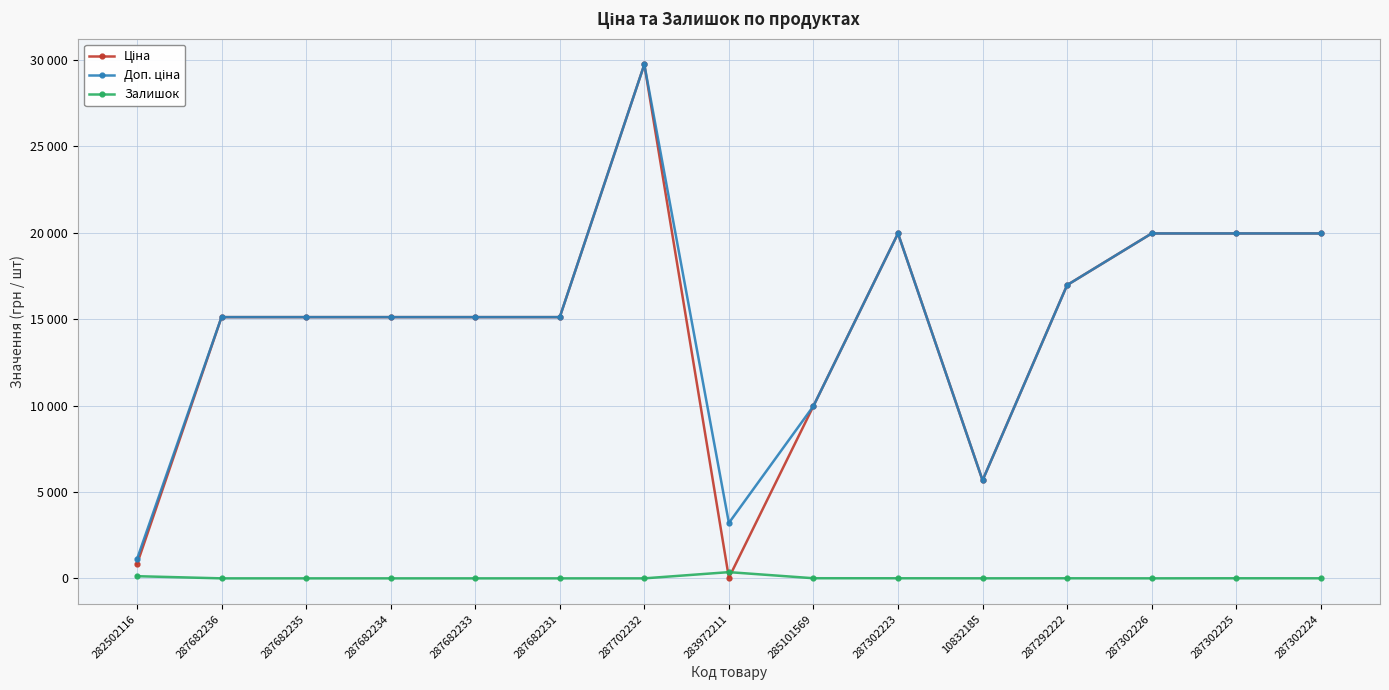

Does the chart have visible grid lines?

Yes